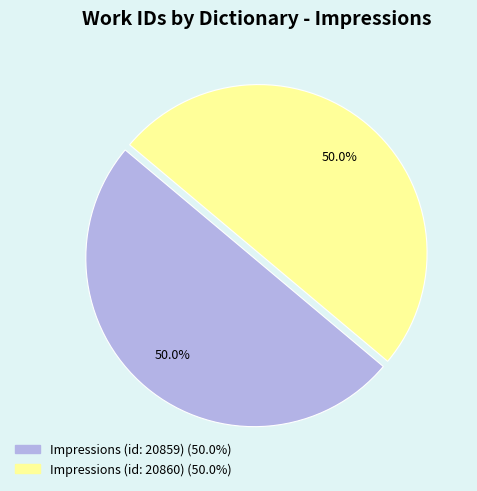

To the nearest percent, what portion does Impressions (id: 20860) represent?

50%